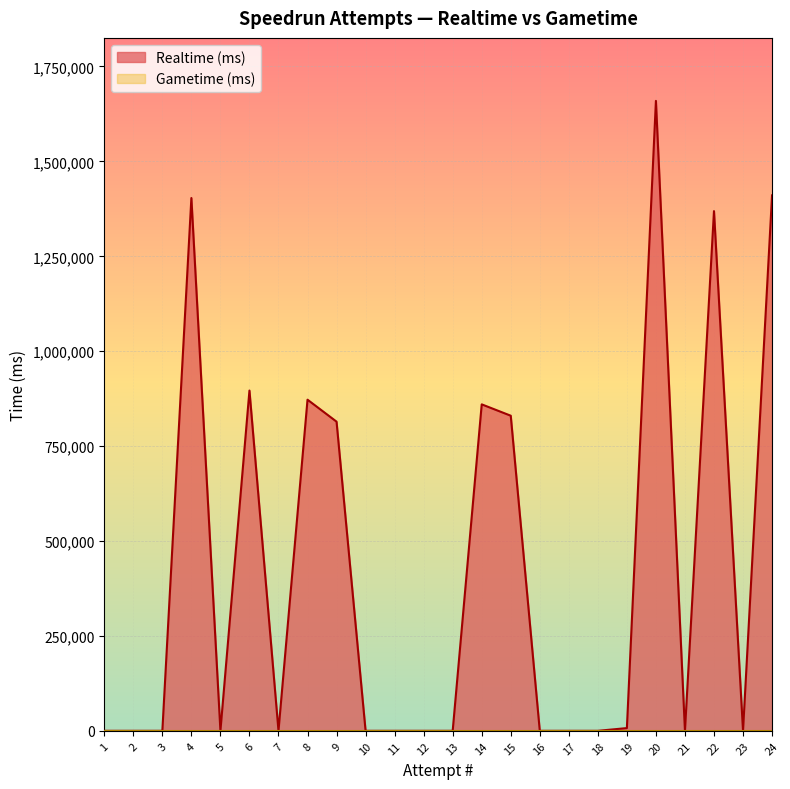

List the labels in order of Realtime (ms) value, smallest first.

23, 21, 18, 17, 16, 13, 12, 11, 10, 7, 5, 3, 2, 1, 19, 9, 15, 14, 8, 6, 22, 4, 24, 20